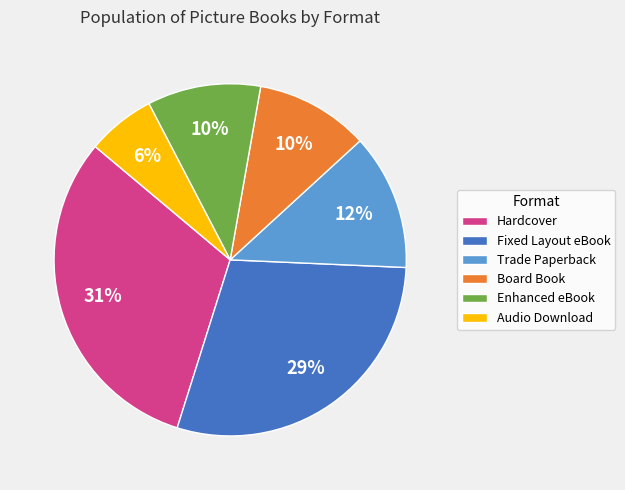

What is the ratio of the value at Audio Download to the value at Enhanced eBook?

0.6